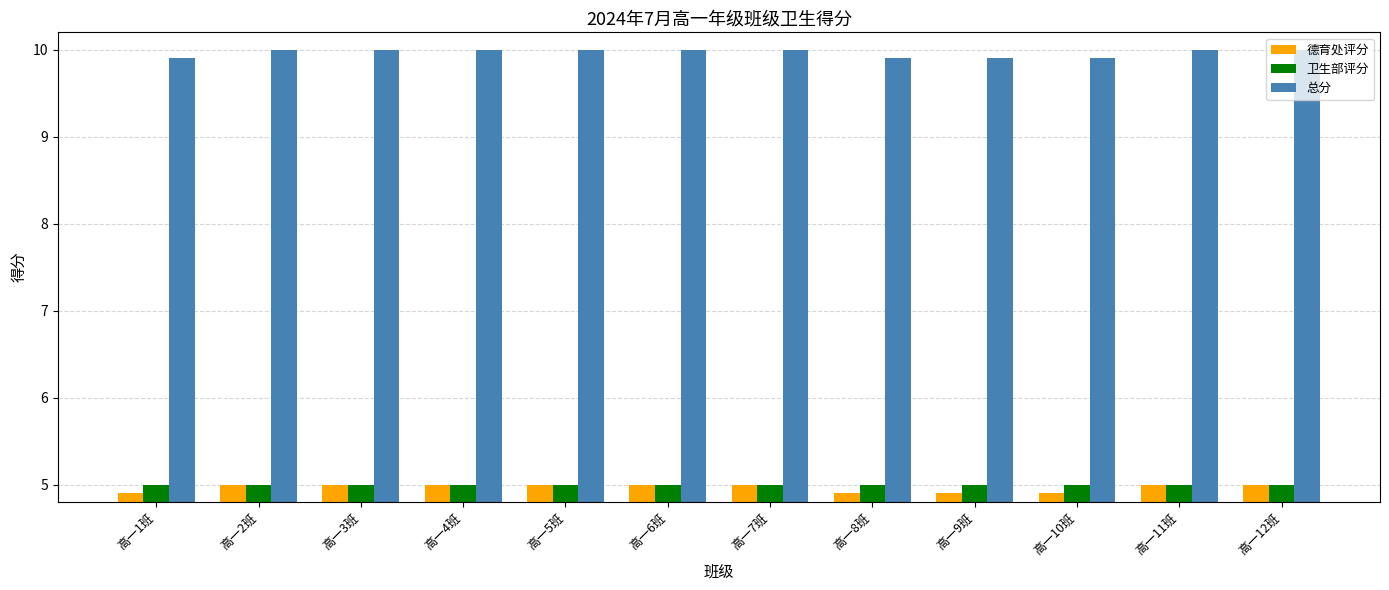

What is the value of the 德育处评分 bar at the 8th from the left?

4.9